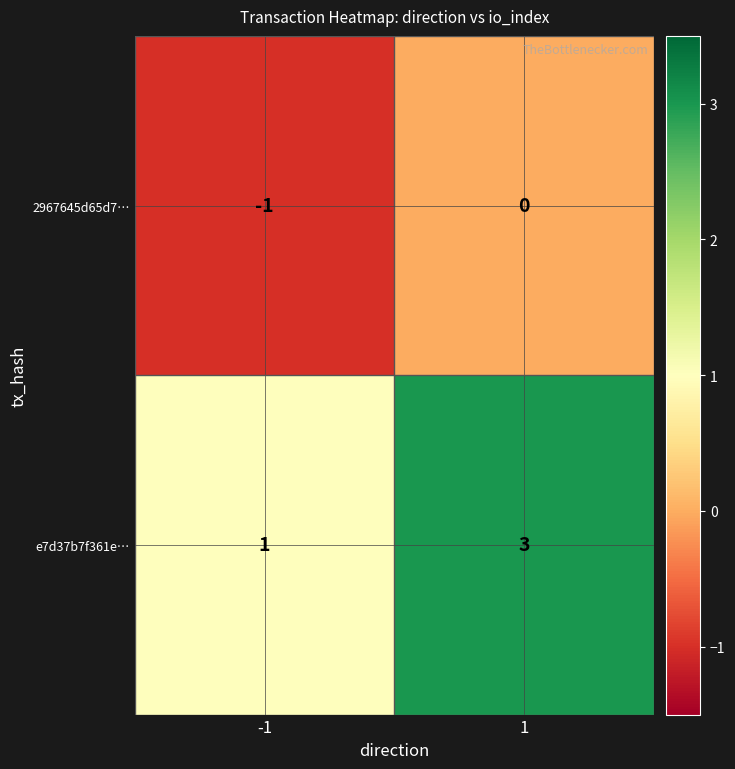

What is the sum of the e7d37b7f361e… values at 1 and -1?

4